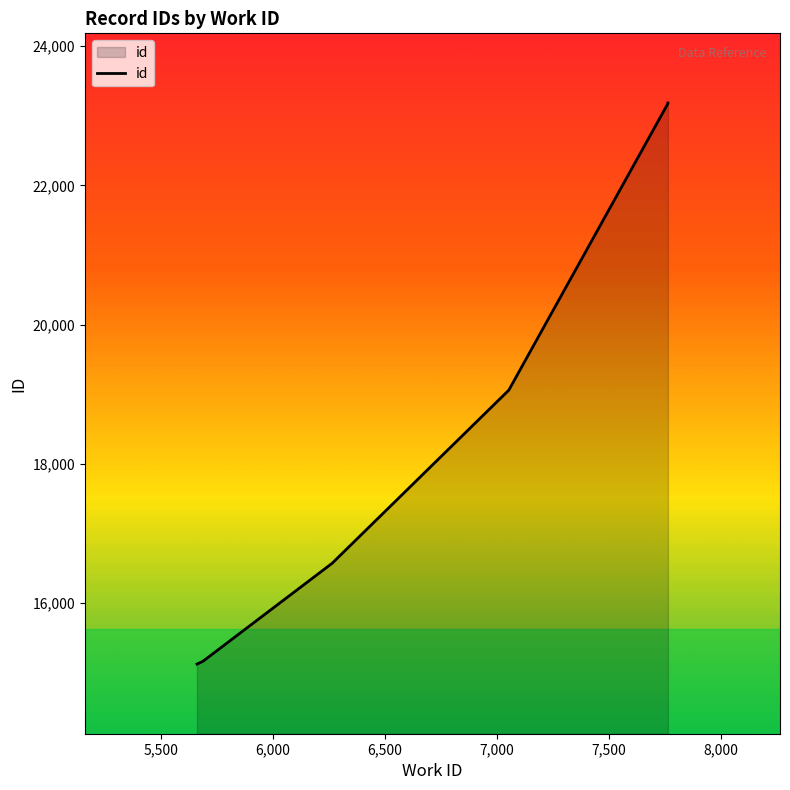

Is it true that the value at 5,500 is 8491?

False